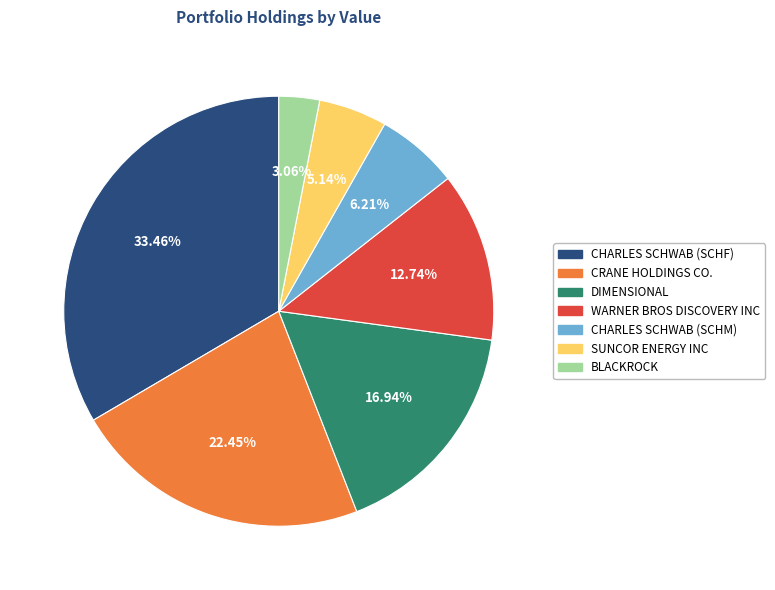

Which slice is the smallest?

BLACKROCK